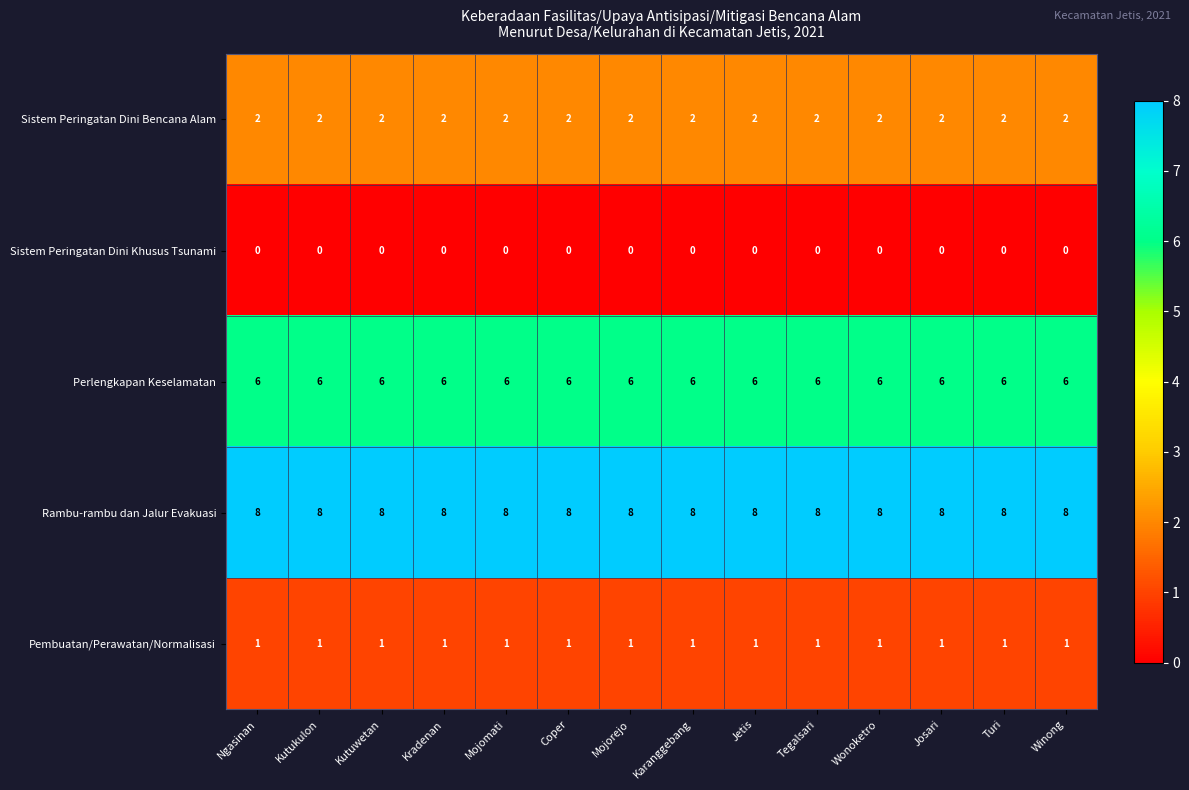

The Perlengkapan Keselamatan series shows 9 at Mojomati. True or false?

False